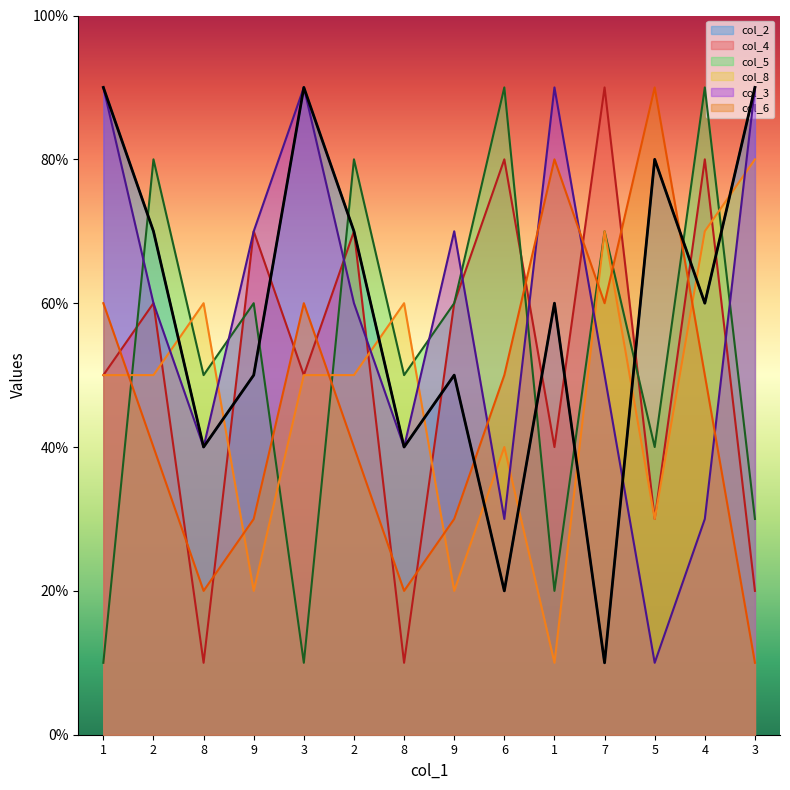

How many lines are shown in the chart?

6